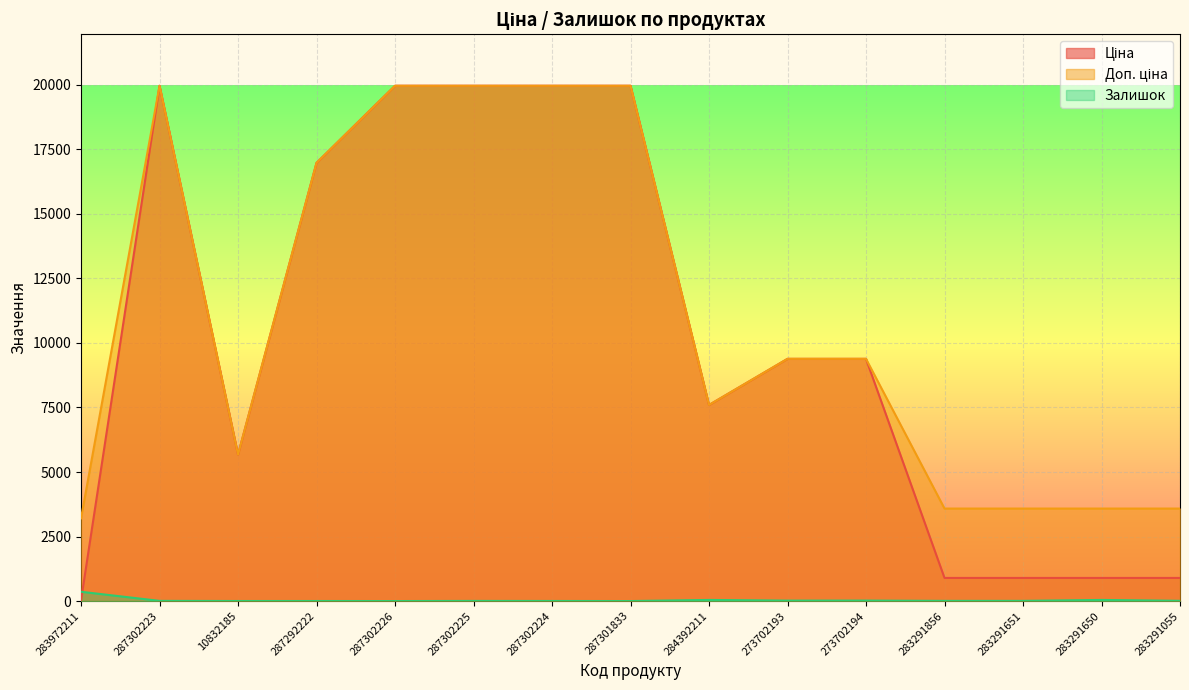

What is the sum of the Доп. ціна values at 283291650 and 287301833?

23547.8